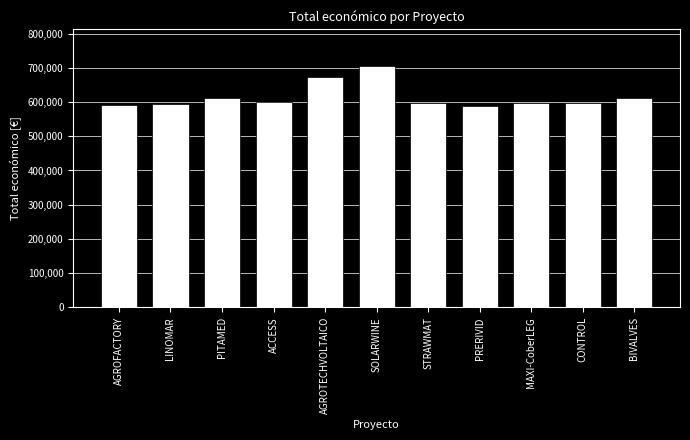

How many data points are less than 598609?

5